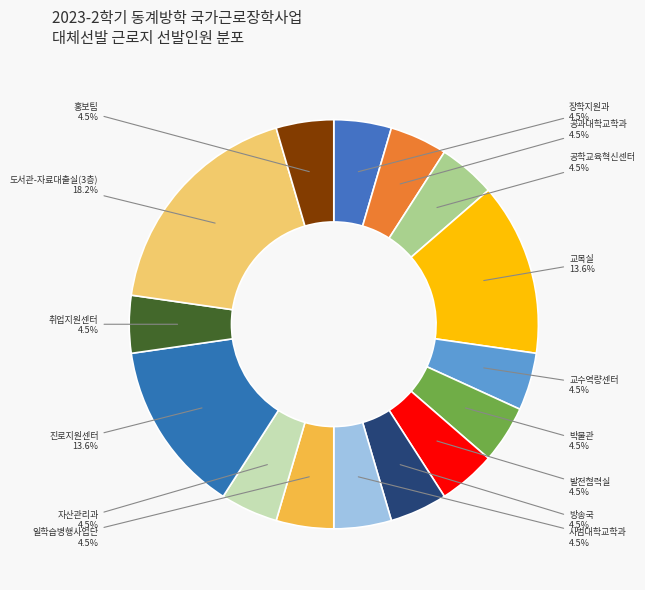

Which category has the biggest portion of the pie?

도서관-자료대출실(3층)